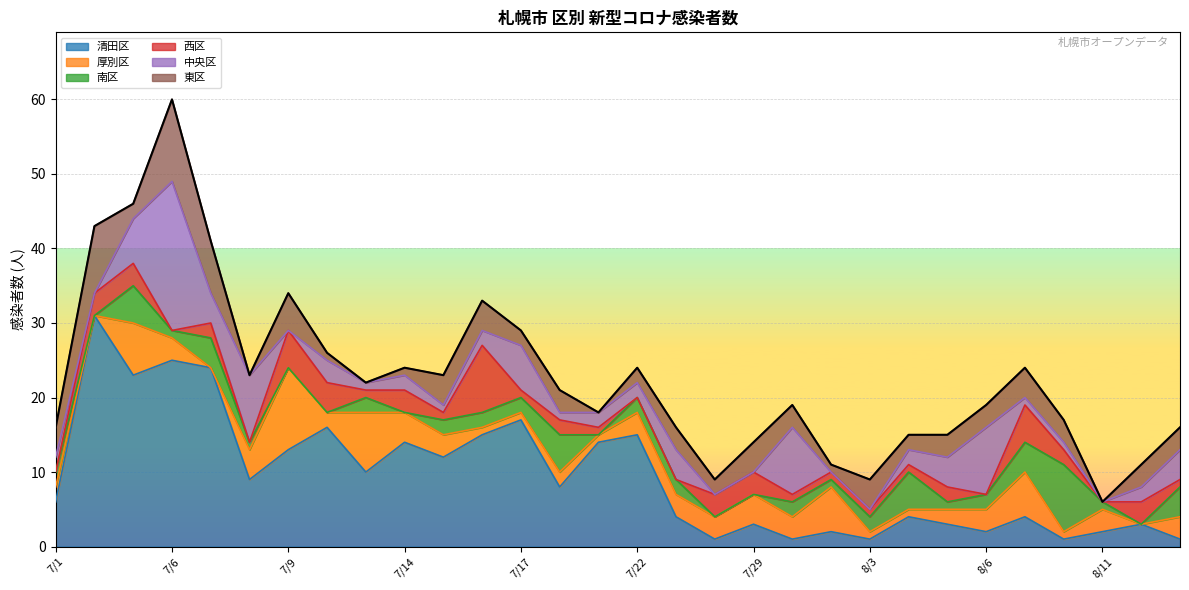

The 東区 series shows 1 at 8/13. True or false?

False